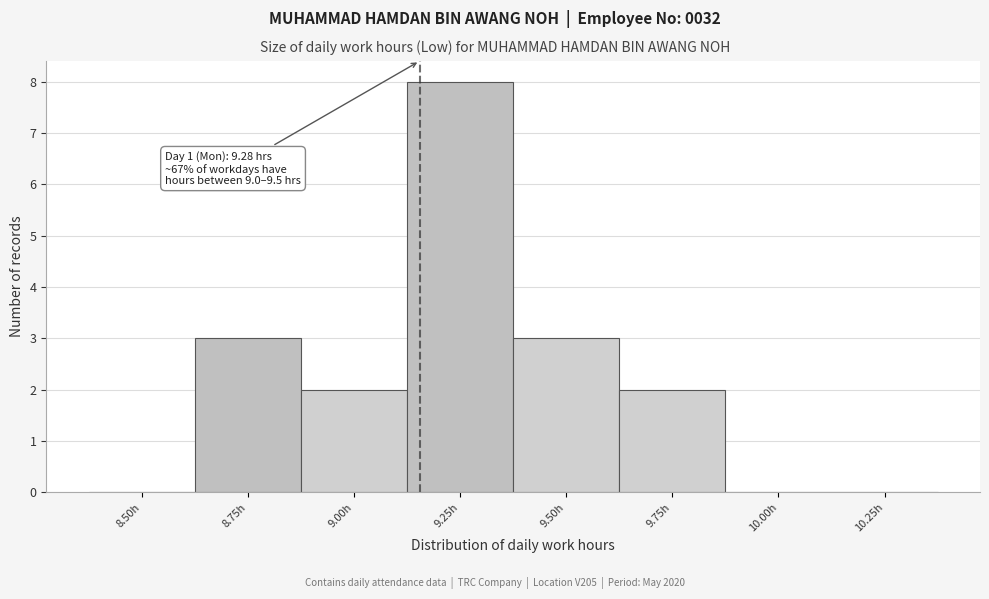

Reading left to right, transcribe all the data shown in this chart.

8.50h=0	8.75h=3	9.00h=2	9.25h=8	9.50h=3	9.75h=2	10.00h=0	10.25h=0